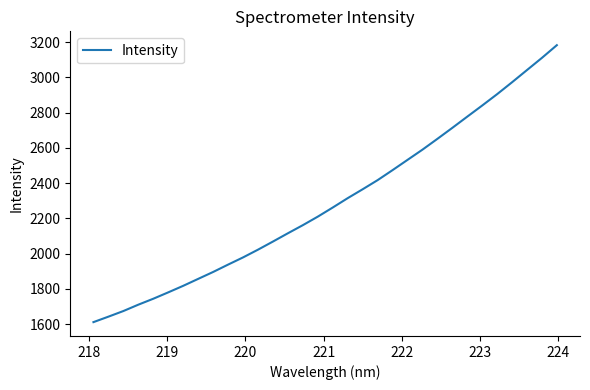

Count the number of categories in the chart.

32